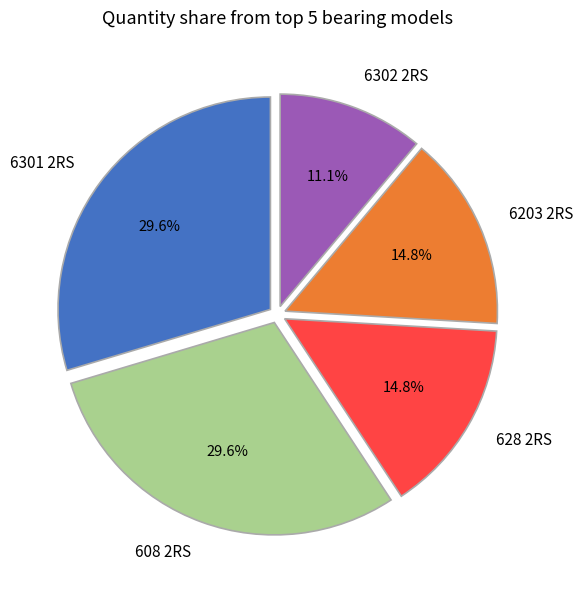

What portion of the pie excludes 6301 2RS?

70.4%